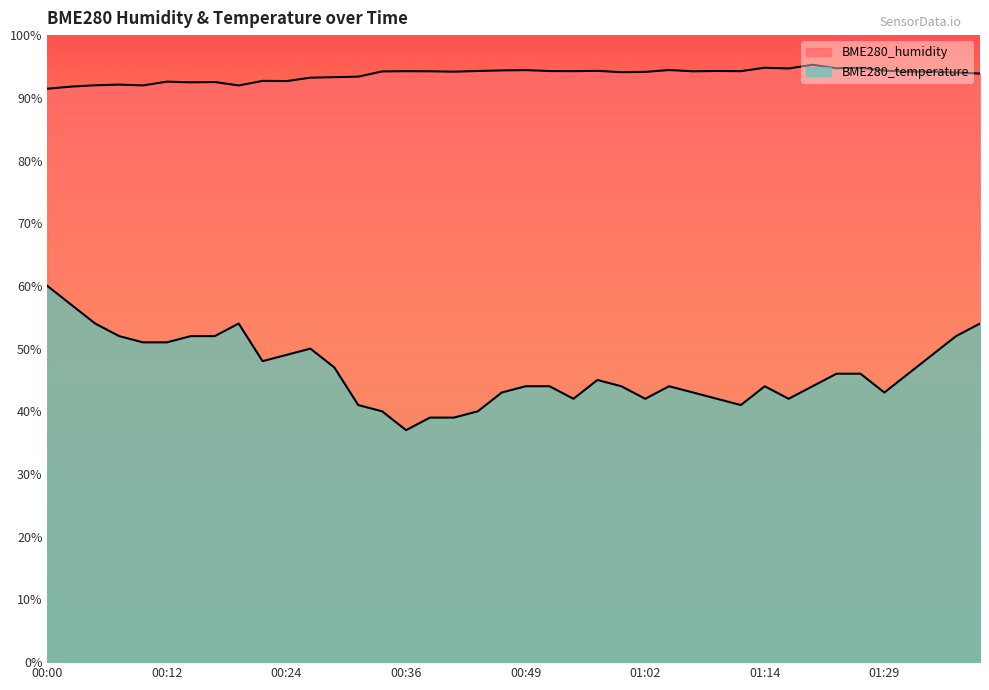

What is the smallest value displayed?

37.0